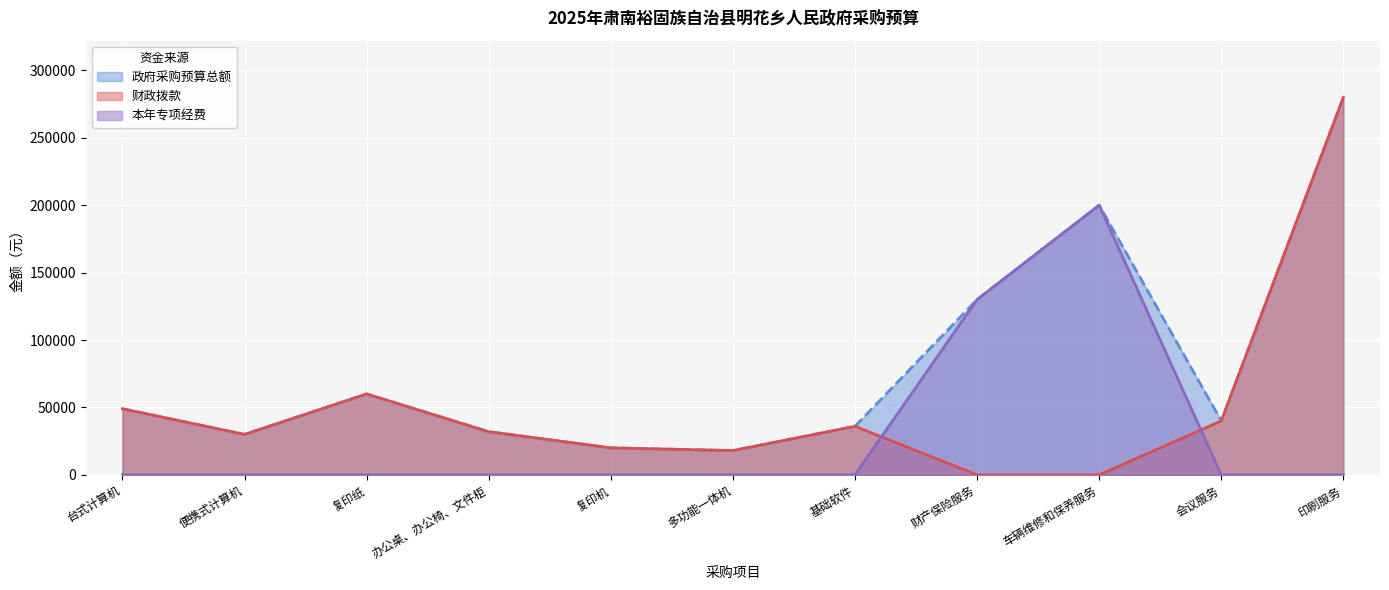

What is the difference between the maximum and minimum values in the 政府采购预算总额 series?

262000